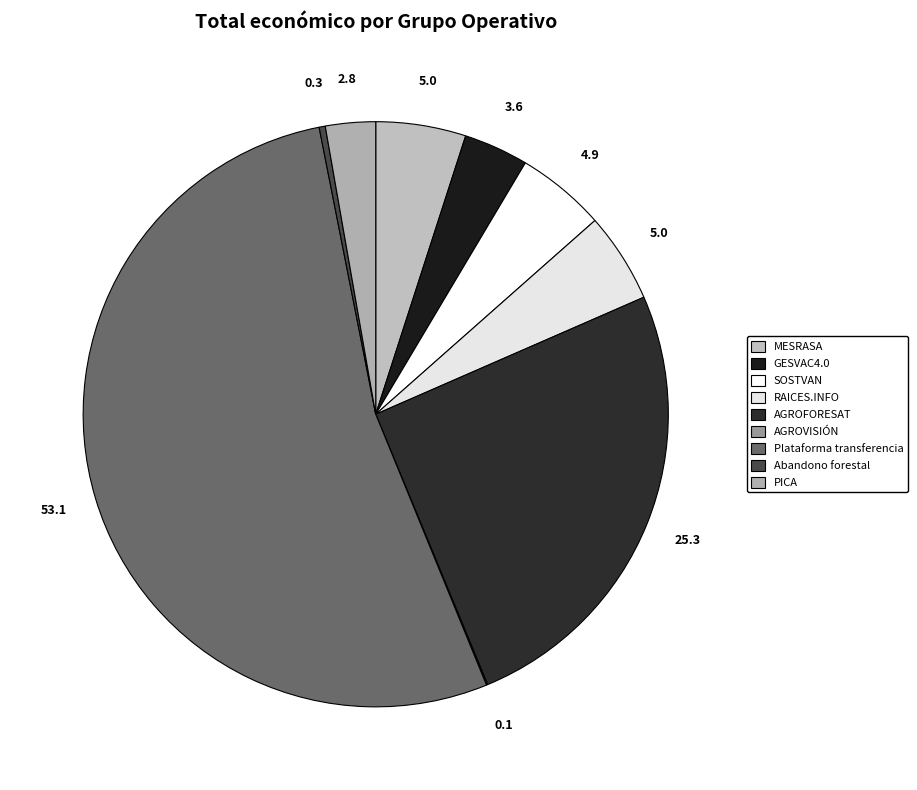

Approximately how many times larger is the value at SOSTVAN compared to PICA?

1.8